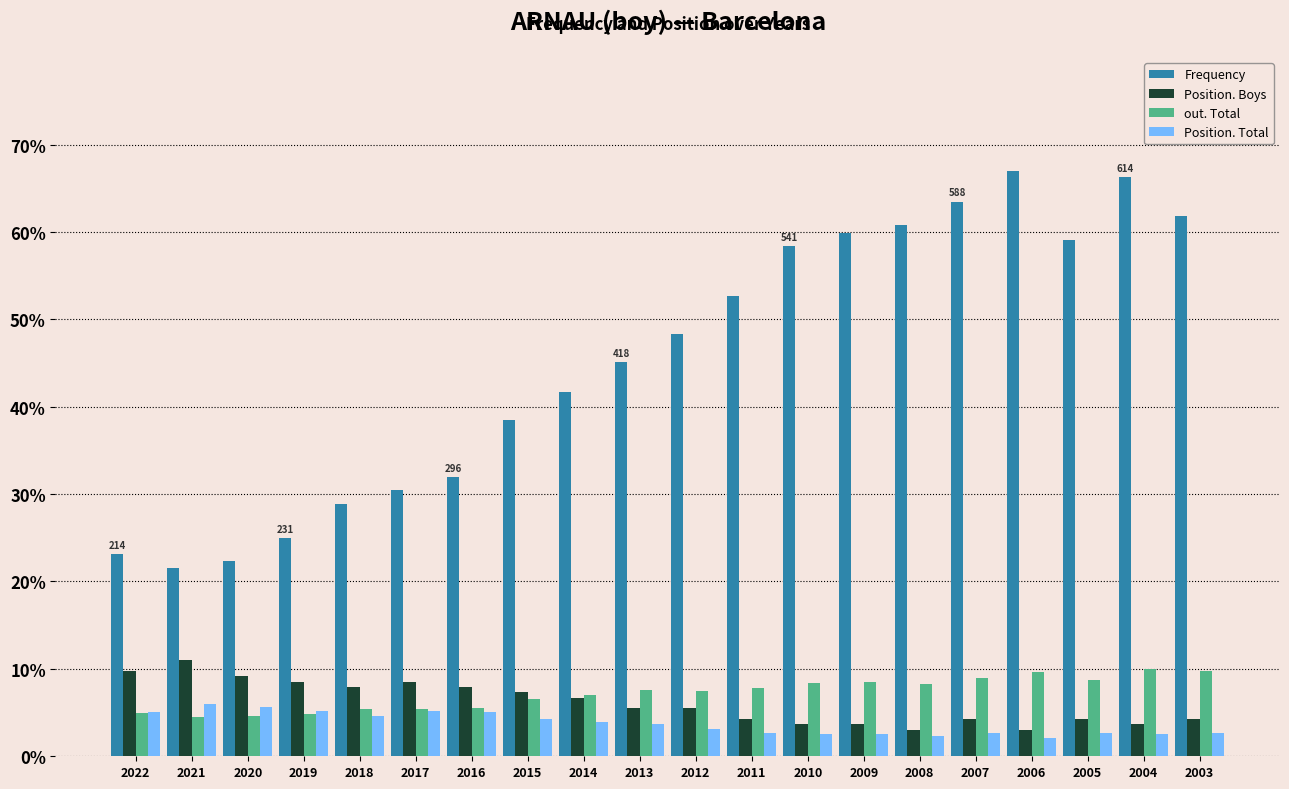

What is the difference between the out. Total values at 2015 and 2016?

1.1